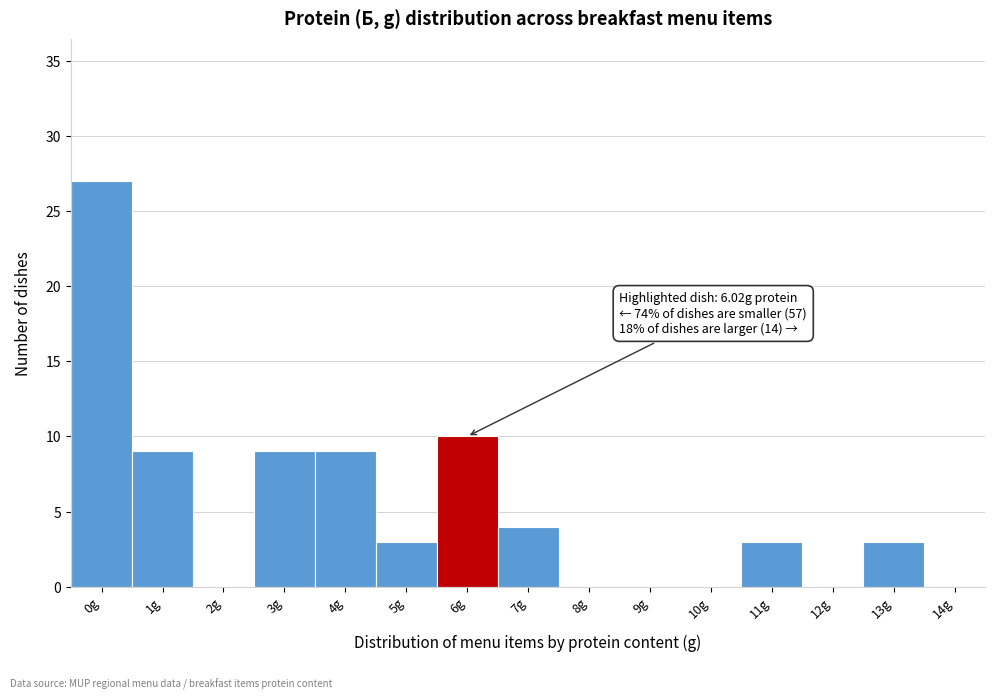

Reading left to right, transcribe all the data shown in this chart.

0g=27	1g=9	2g=0	3g=9	4g=9	5g=3	6g=10	7g=4	8g=0	9g=0	10g=0	11g=3	12g=0	13g=3	14g=0